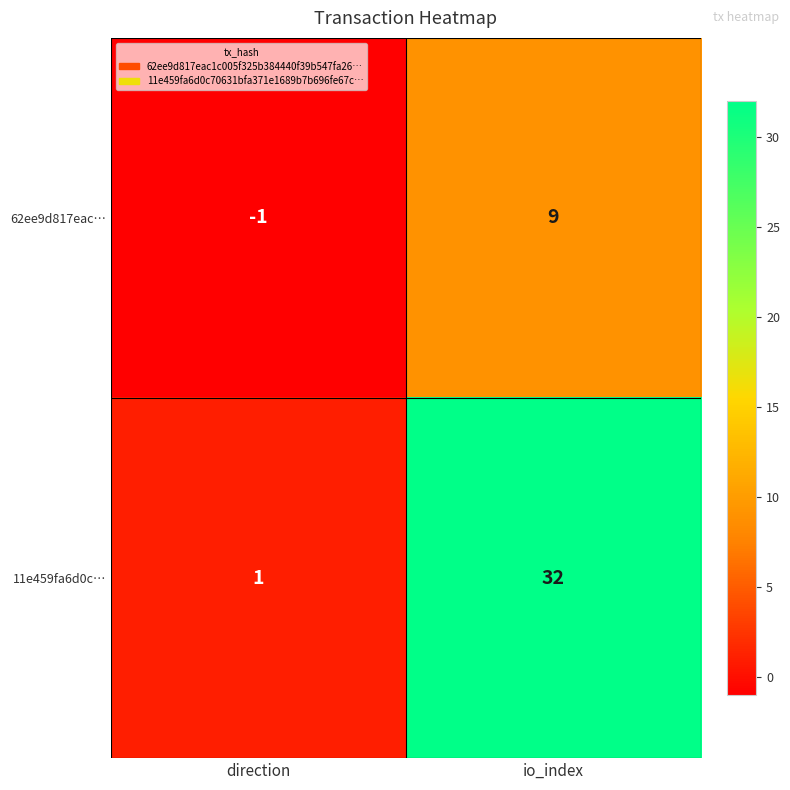

List the labels in order of 62ee9d817eac… value, largest first.

io_index, direction